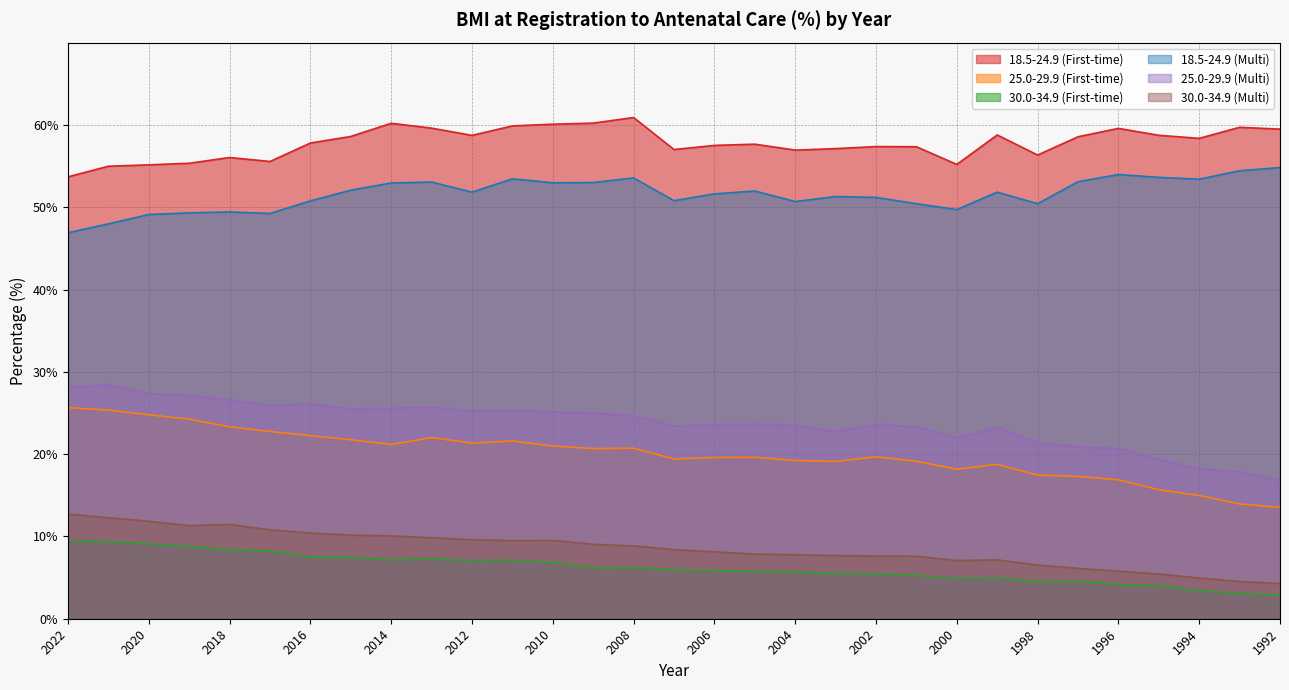

What is the maximum value shown in the chart?

60.9